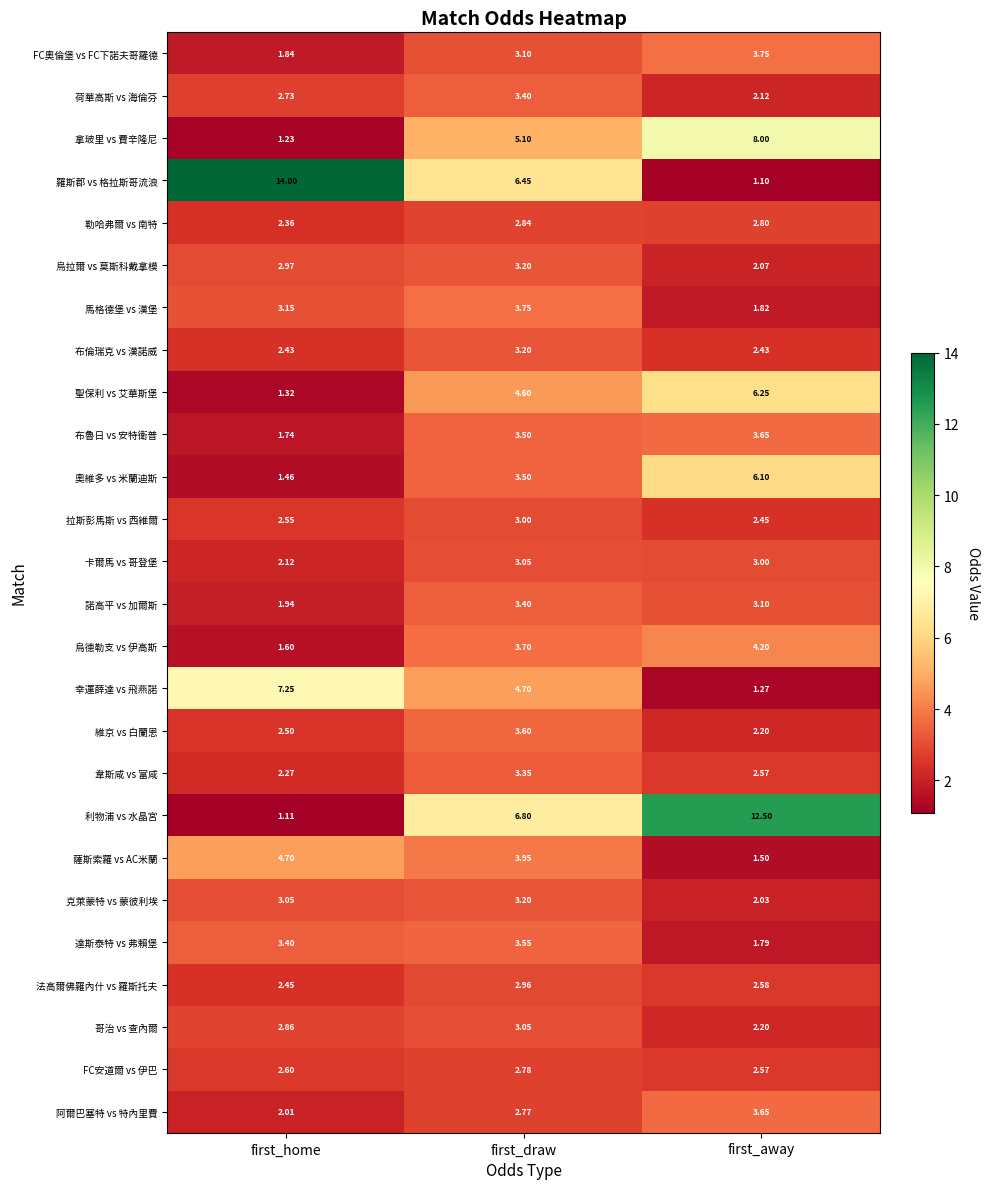

Which label corresponds to the smallest value in the chart?

first_away